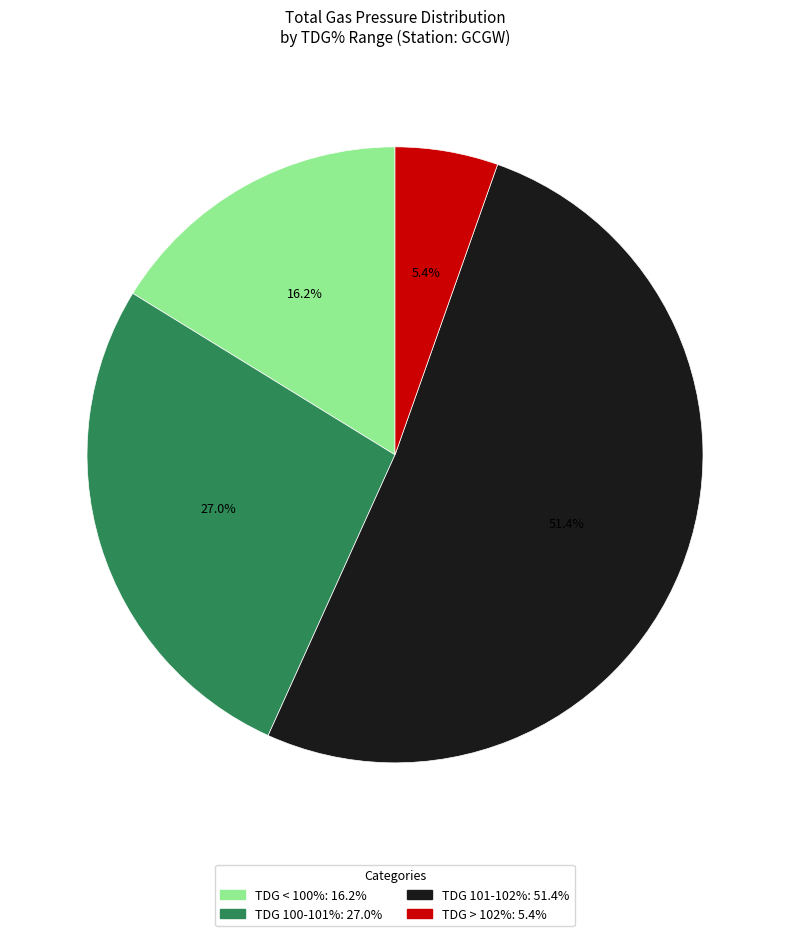

Is there any slice that represents more than half of the pie?

Yes